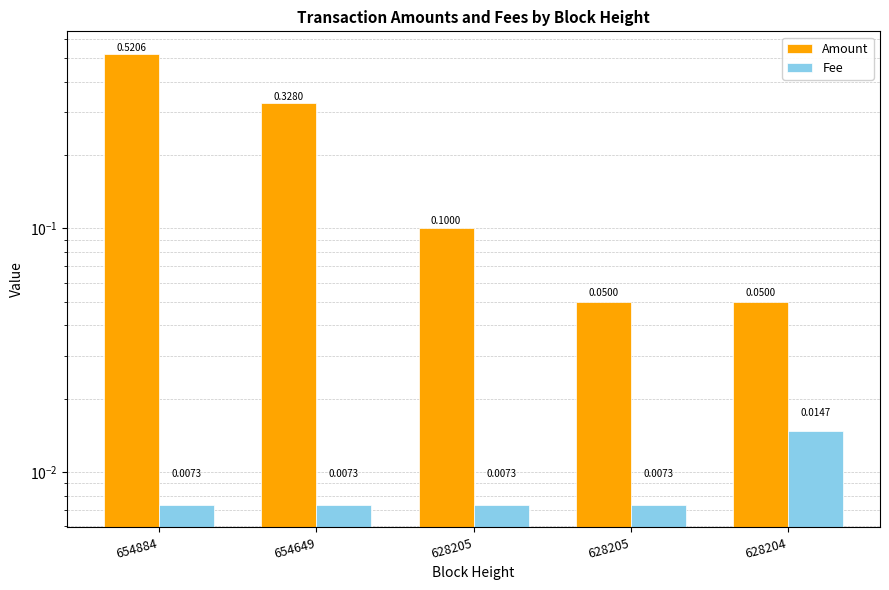

How many groups of bars are there?

5